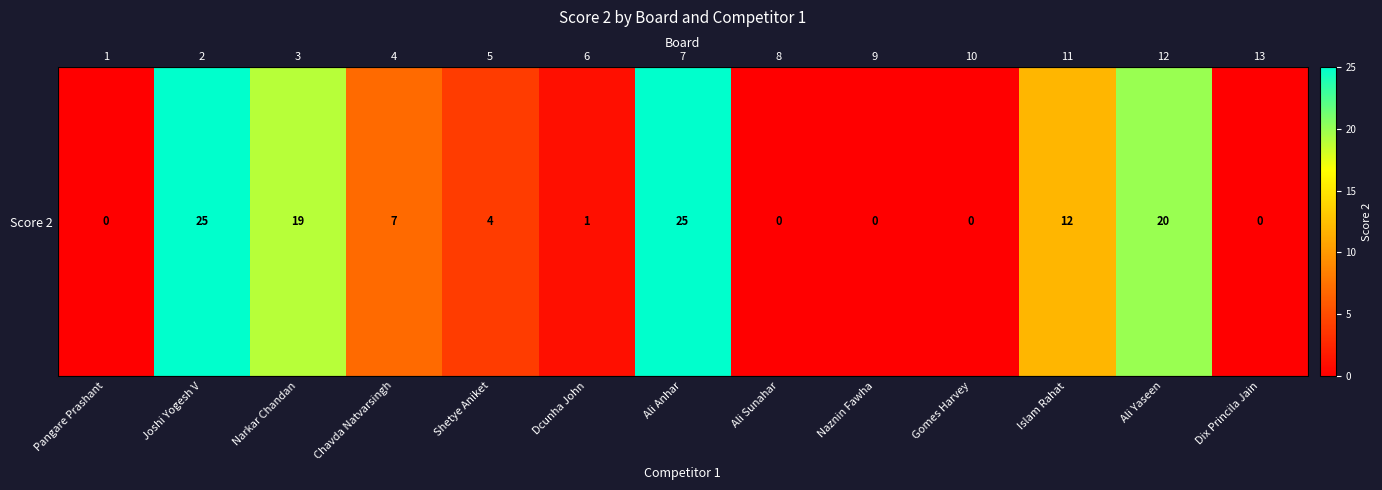

Read the value at Narkar Chandan.

19